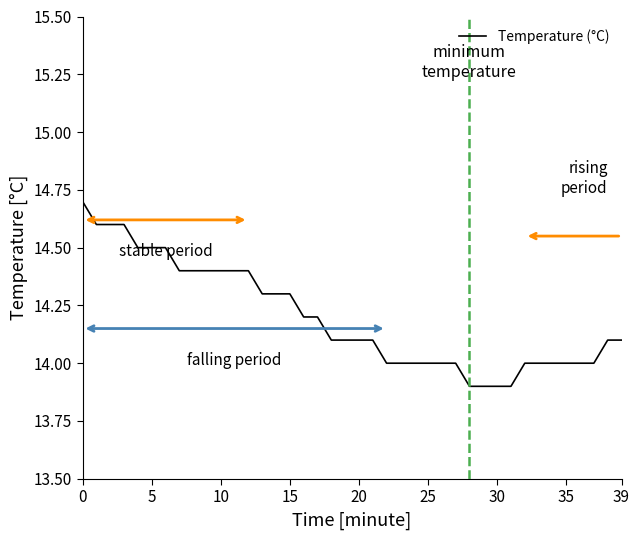

What is the maximum value shown in the chart?

14.7